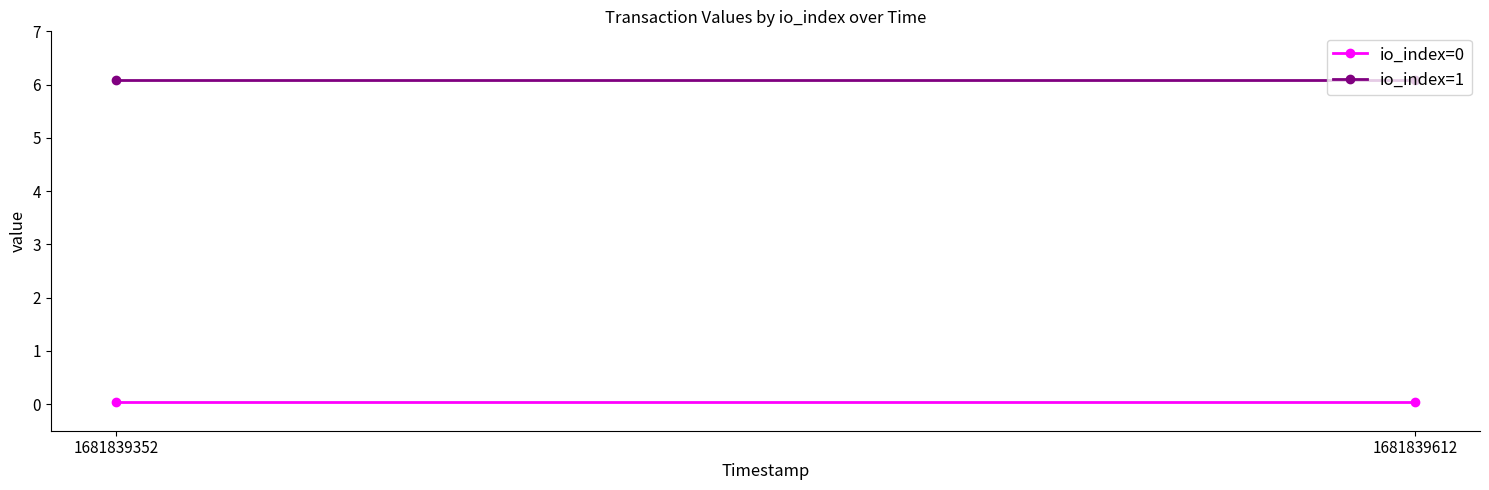

What is the sum of all io_index=0 values?

0.1